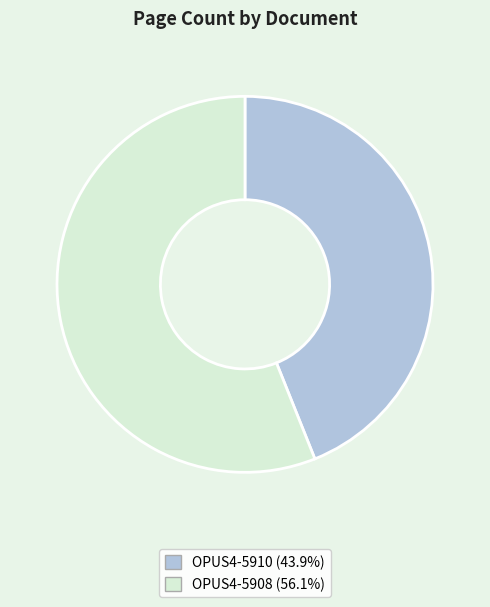

Between OPUS4-5908 and OPUS4-5910, which is larger?

OPUS4-5908